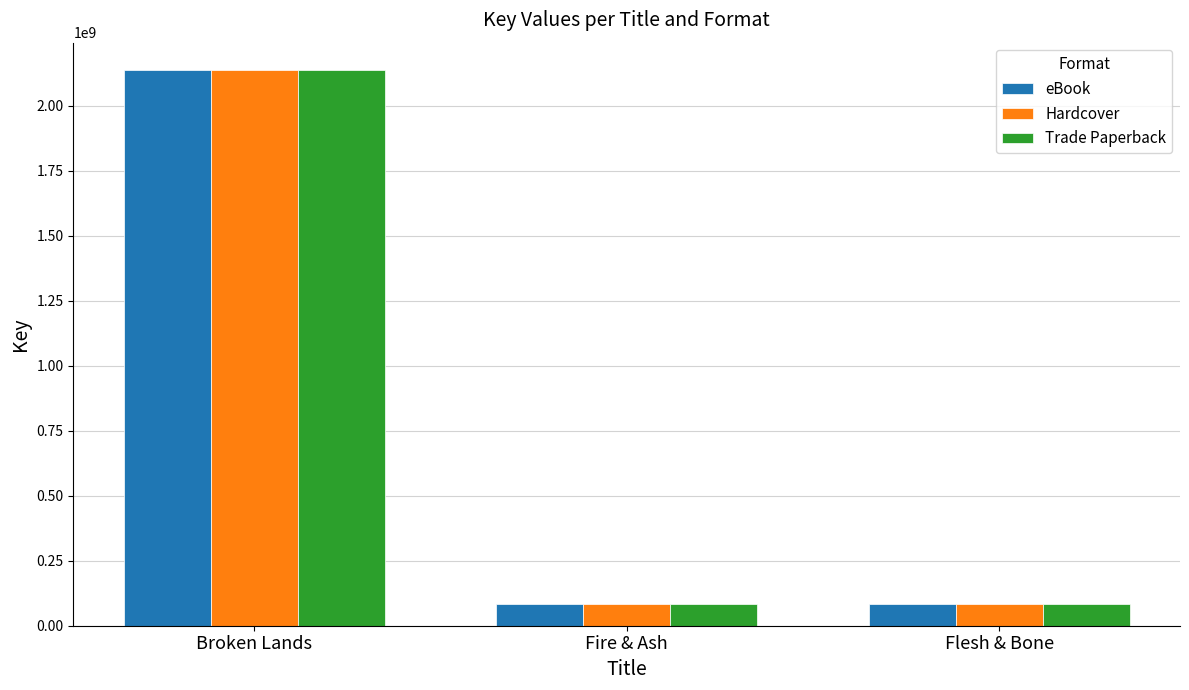

What is the total value across all series at Fire & Ash?

252773373